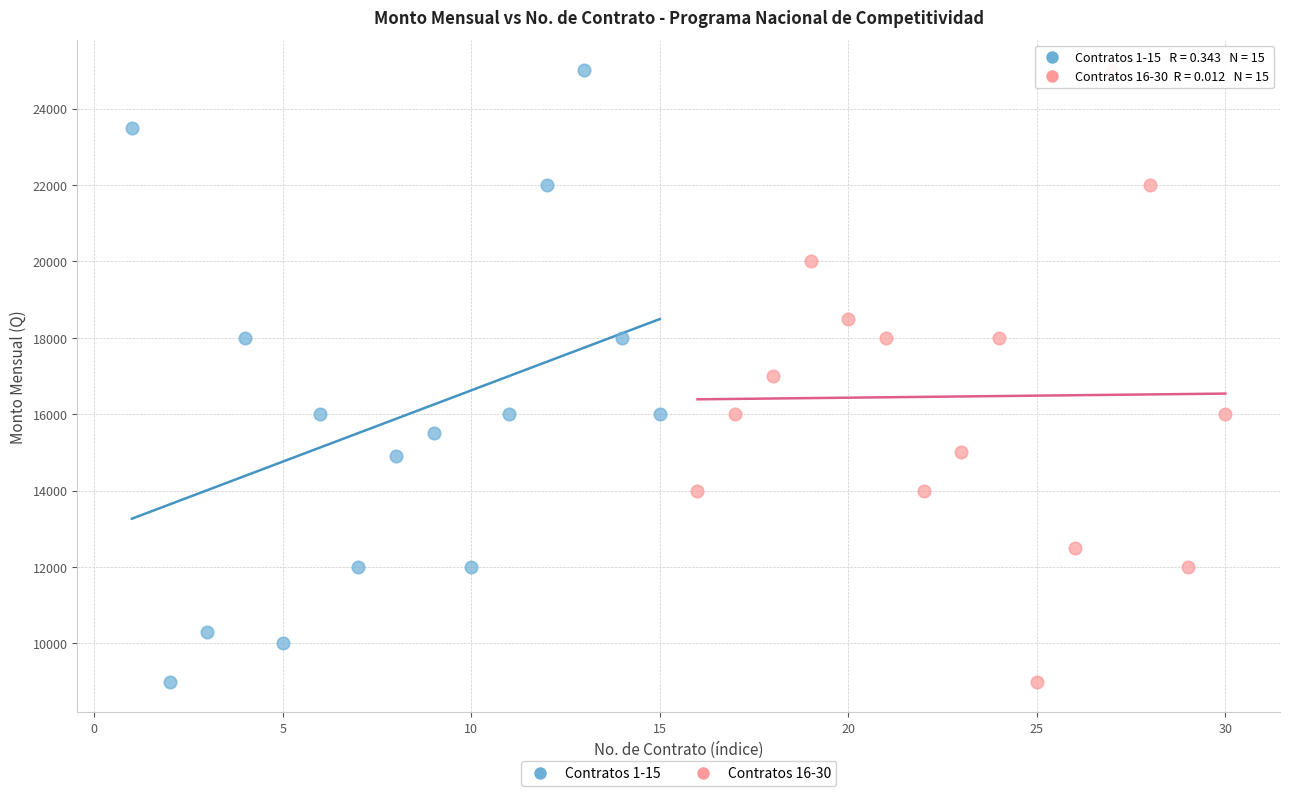

What are all the series names shown in the legend?

Contratos 1-15, Contratos 16-30